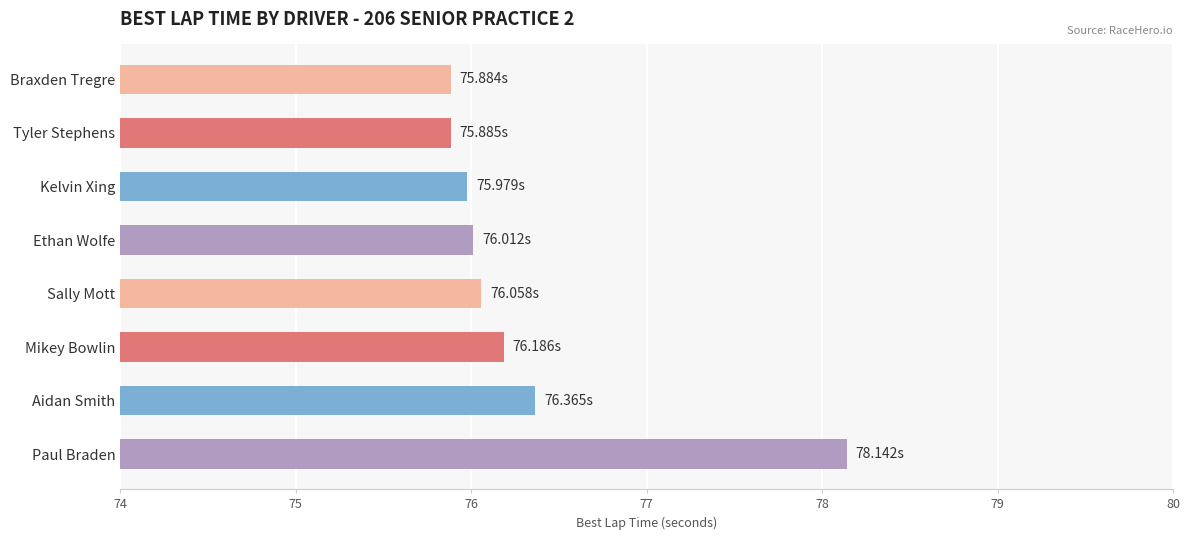

Where is the data nearest to the value 77?

Aidan Smith